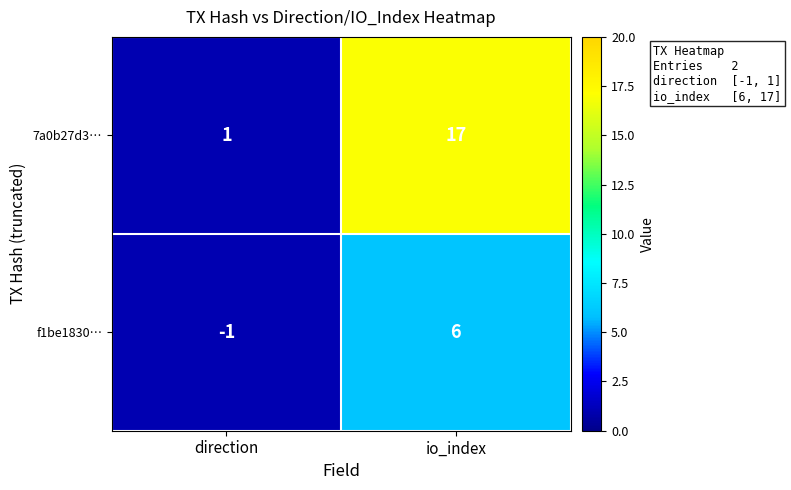

Where is 7a0b27d3… nearest to the value 9?

direction